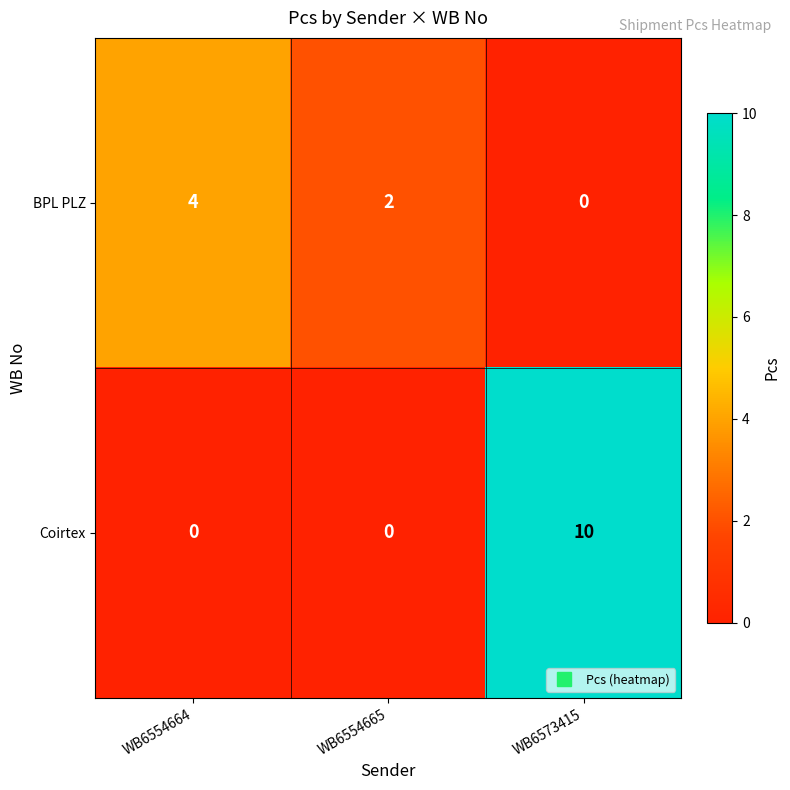

What is the maximum value shown in the chart?

10